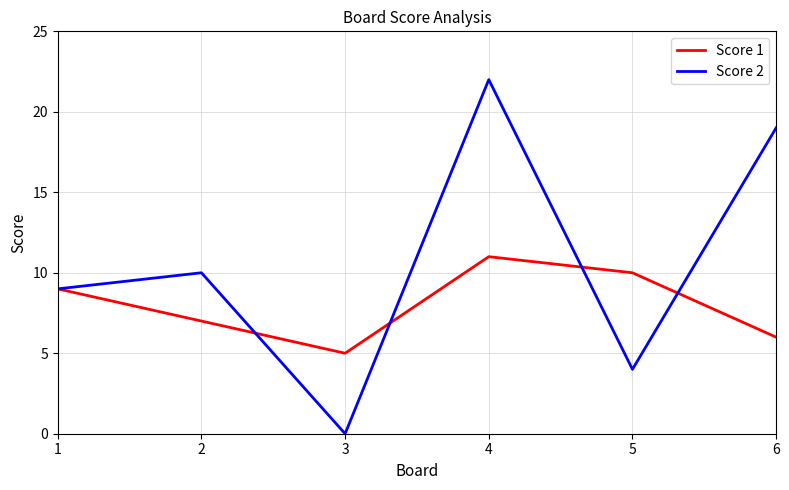

Which series has the largest range (max minus min)?

Score 2